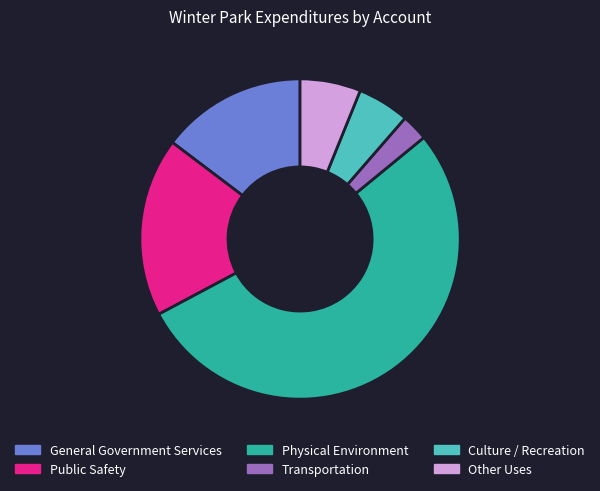

True or false: Other Uses accounts for 6% of the total.

True